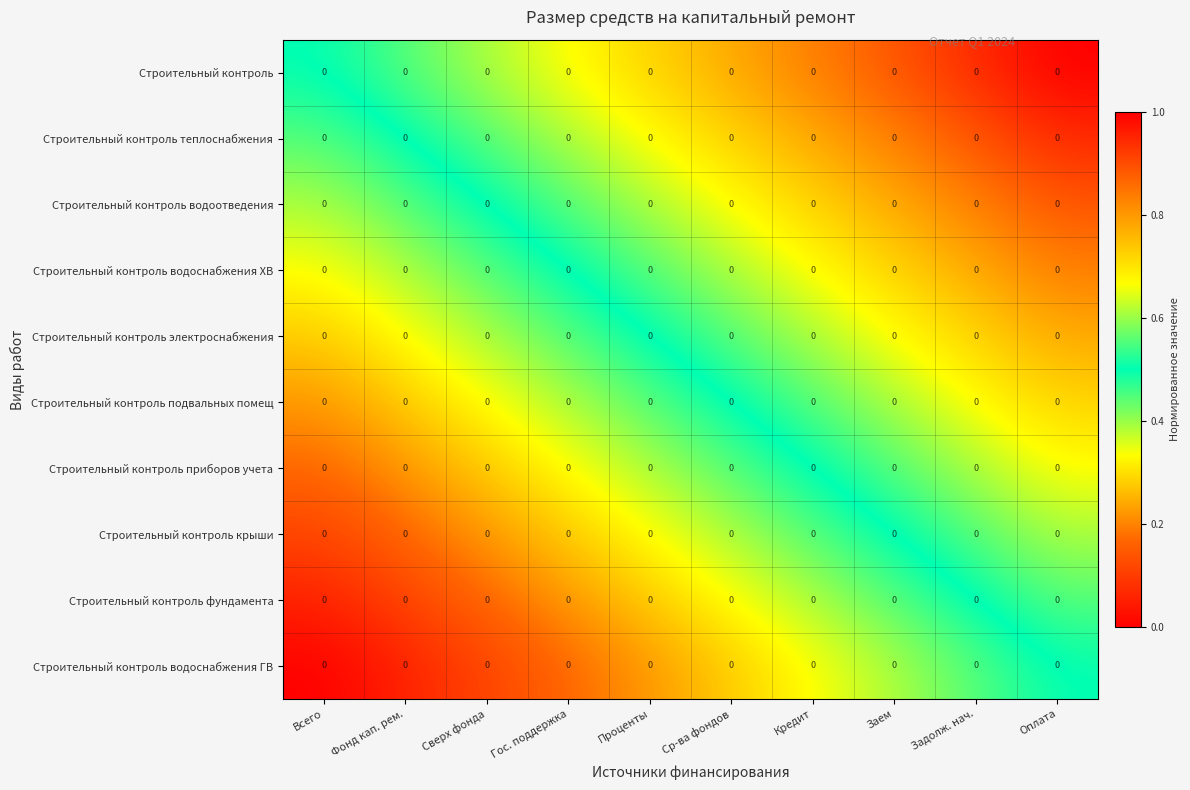

Between Сверх фонда and Гос. поддержка, which series saw the biggest shift?

Строительный контроль водоотведения